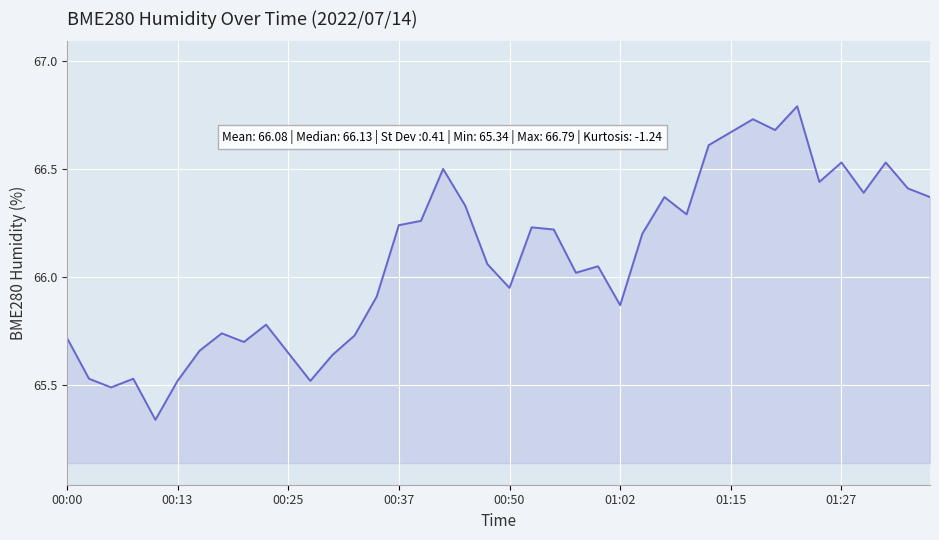

Does the chart display data point markers on the line(s)?

No